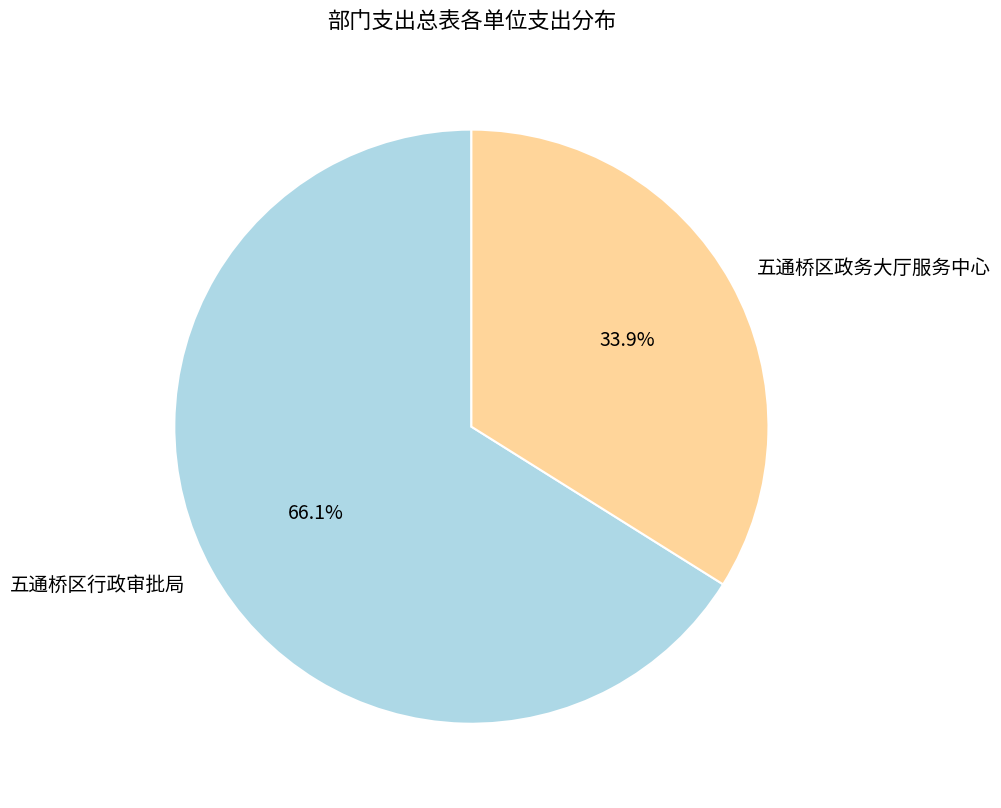

Which slice is the smallest?

五通桥区政务大厅服务中心